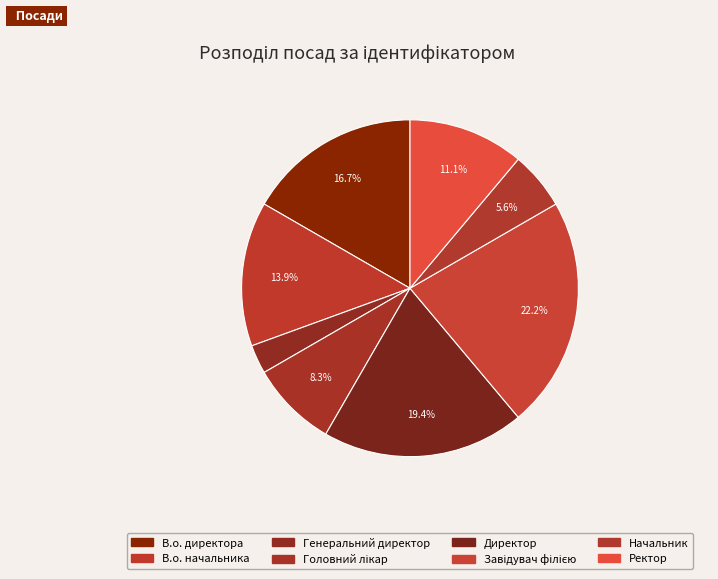

Rank the categories by value from lowest to highest.

Генеральний директор, Начальник, Головний лікар, Ректор, В.о. начальника, В.о. директора, Директор, Завідувач філією